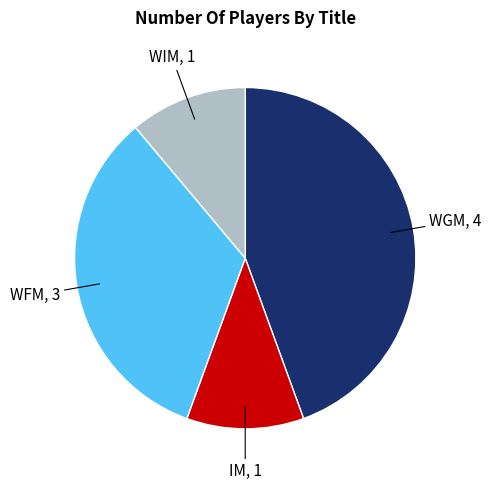

Is there a majority slice in this chart?

No